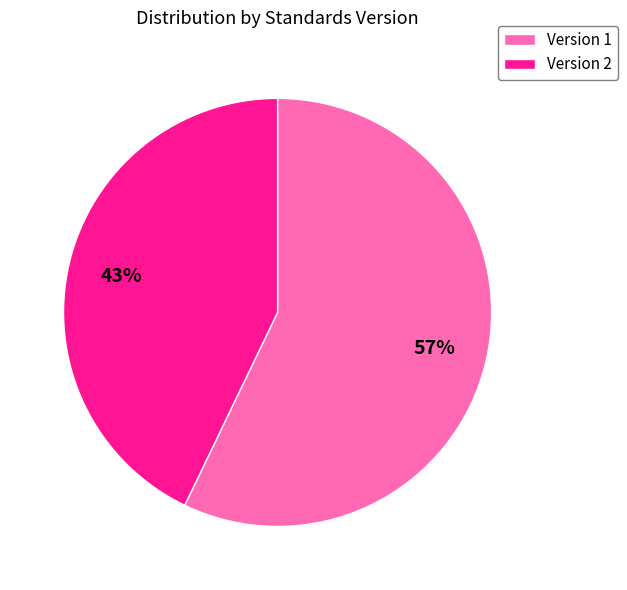

Which slice is the largest?

Version 1